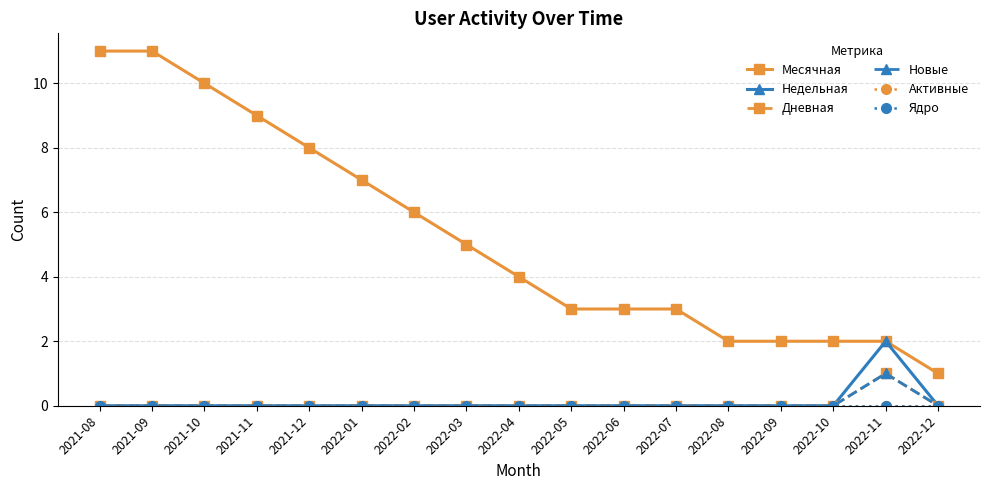

How many categories are shown in the chart?

17